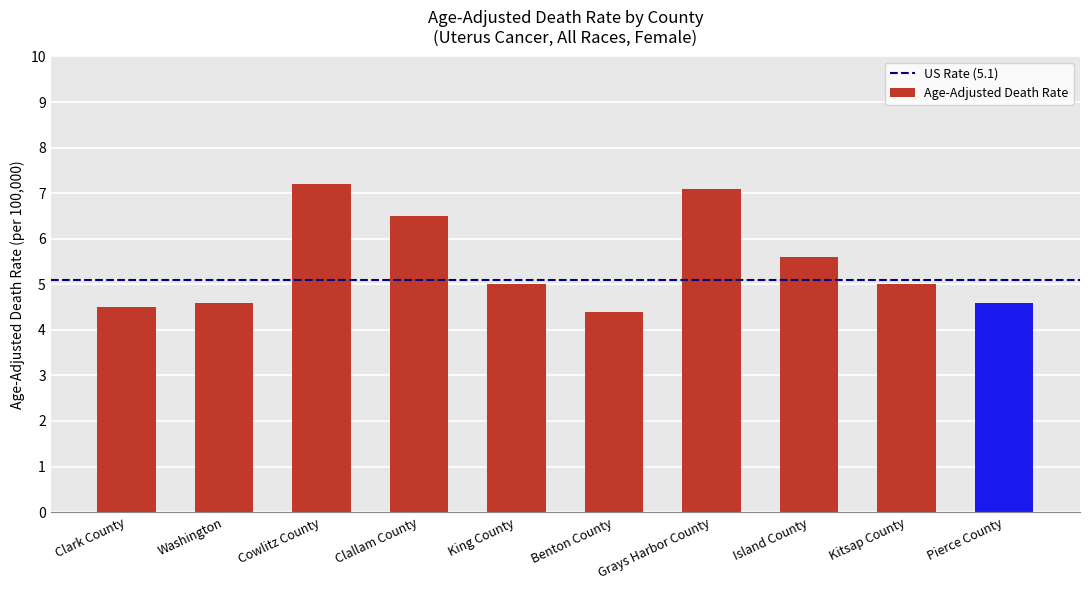

Reading left to right, list all the values displayed in this chart.

4.5	4.6	7.2	6.5	5.0	4.4	7.1	5.6	5.0	4.6